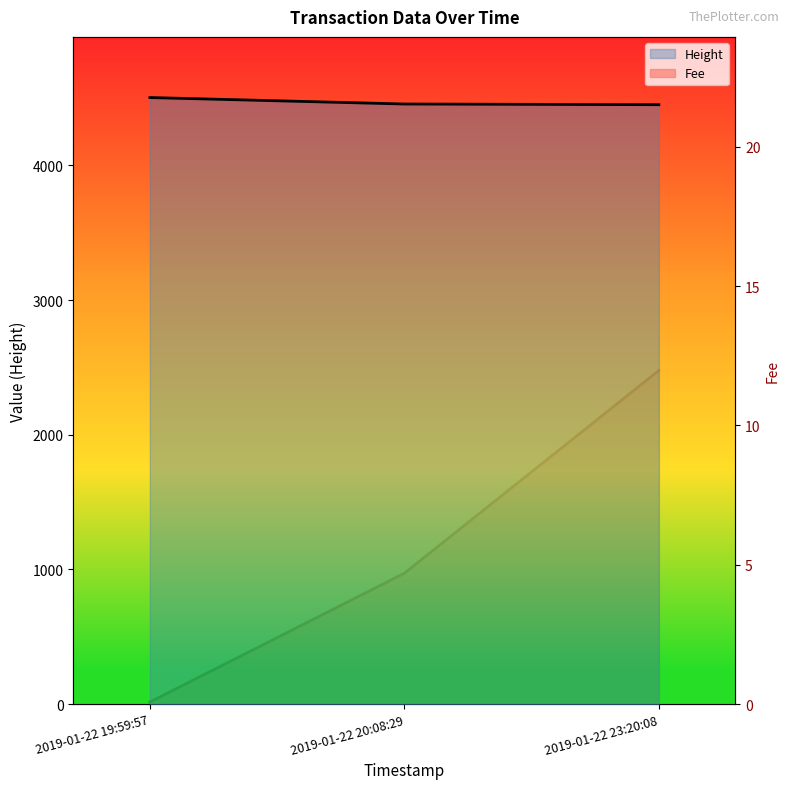

Reading left to right, list all the values displayed in this chart.

Height: 2019-01-22 19:59:57=4503.0	2019-01-22 20:08:29=4455.0	2019-01-22 23:20:08=4450.0
Fee: 2019-01-22 19:59:57=0.1	2019-01-22 20:08:29=4.7	2019-01-22 23:20:08=12.0